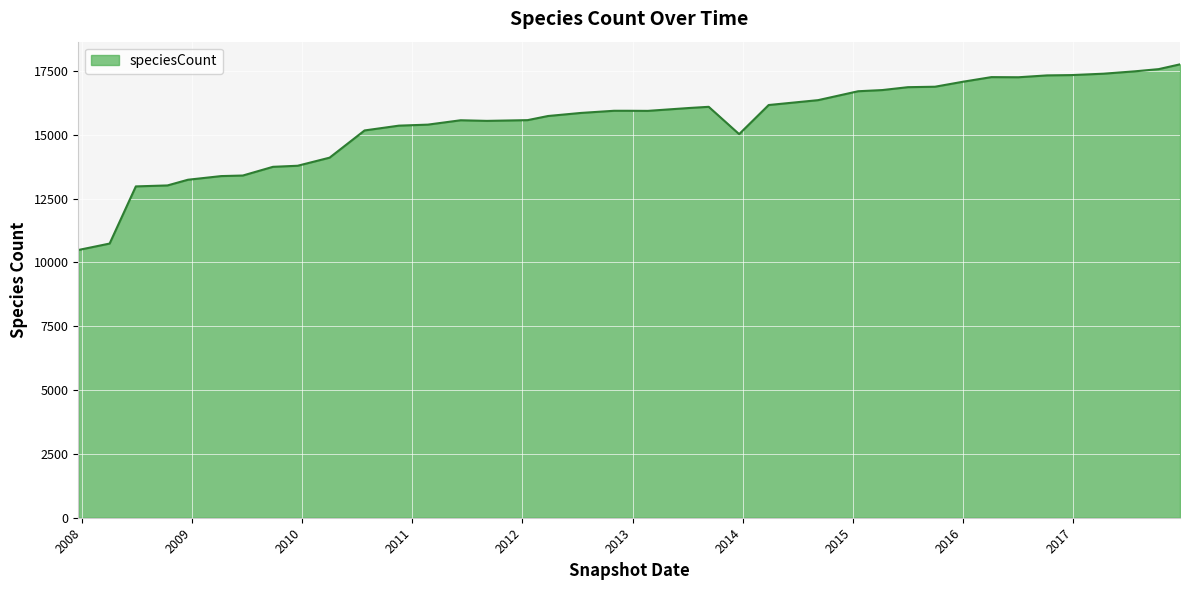

What is the greatest value displayed?

17762